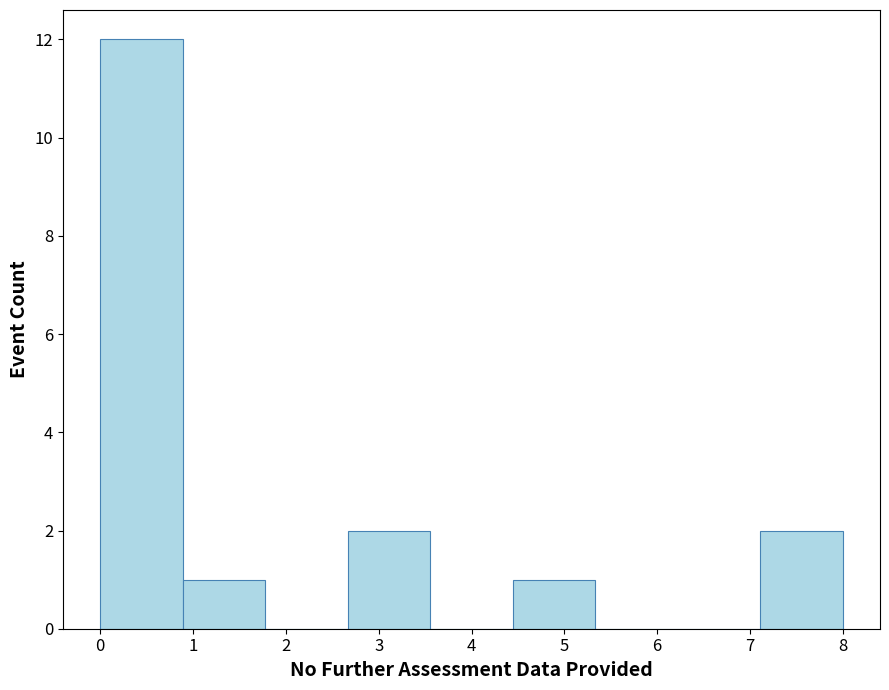

Reading left to right, list every bar in this chart as the range it spans on the x-axis followed by its height. Neither the bar edges nor the heights are printed on the chart, so give them approximately, as read against the axes.

0.0 to 0.9: 12
0.9 to 1.8: 1
1.8 to 2.7: 0
2.7 to 3.6: 2
3.6 to 4.4: 0
4.4 to 5.3: 1
5.3 to 6.2: 0
6.2 to 7.1: 0
7.1 to 8.0: 2